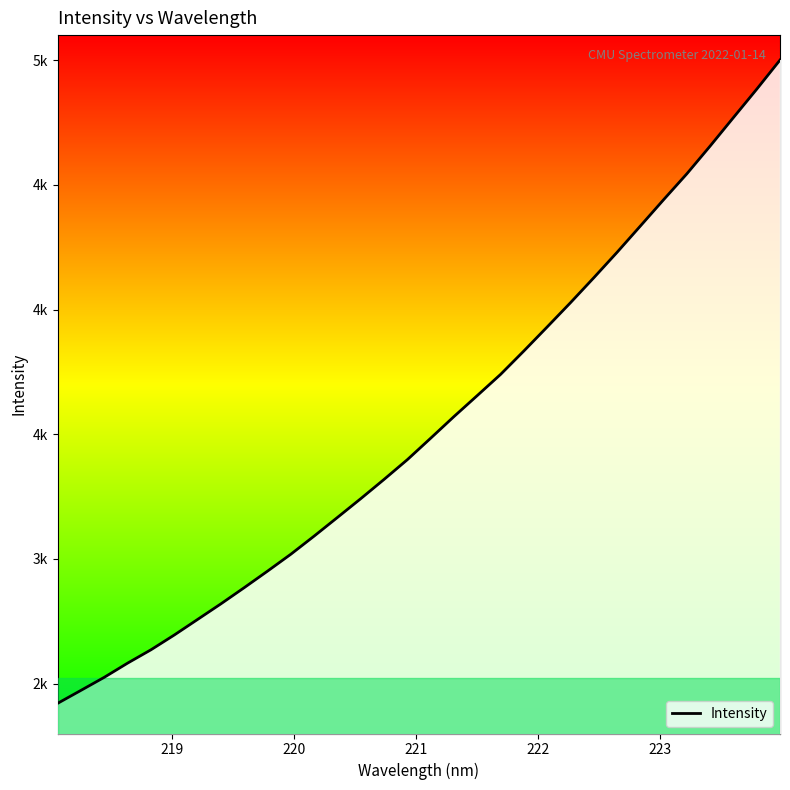

What is the difference between the maximum and minimum values?

2580.1